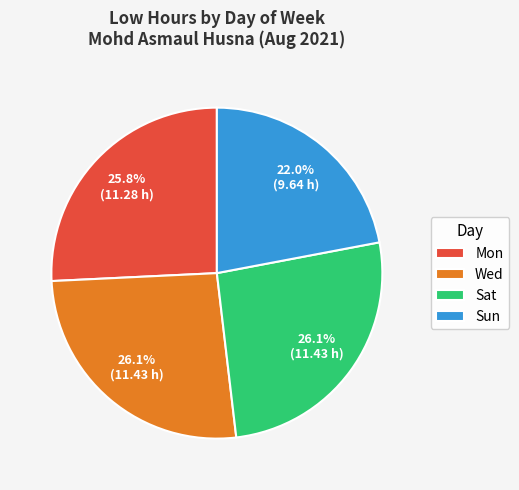

Which category has the smallest portion of the pie?

Sun